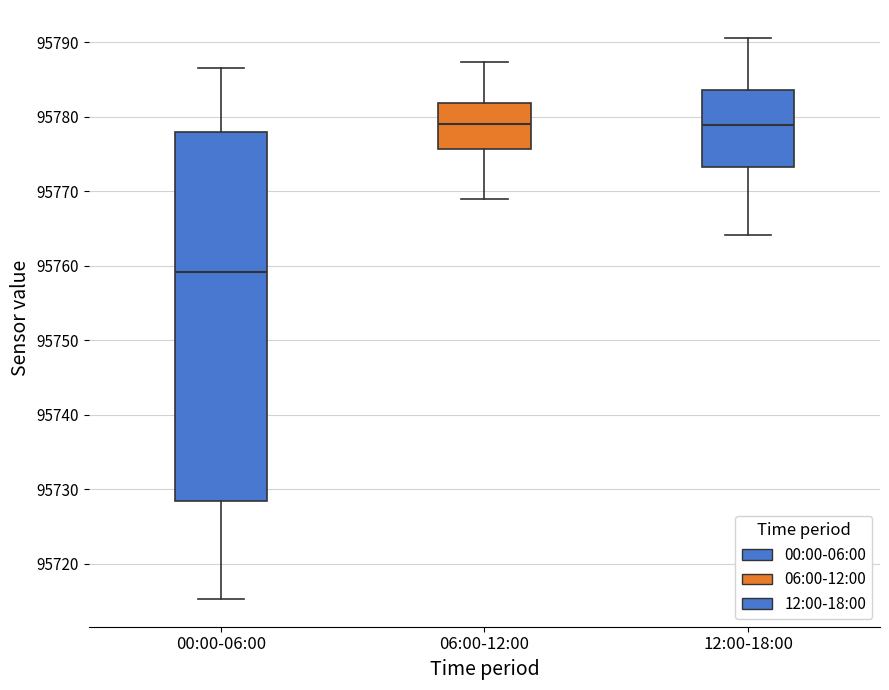

Where does the lower whisker of the box for 06:00-12:00 end on the y-axis? The values are not printed on the chart, so give them approximately, as read against the axis.

95769